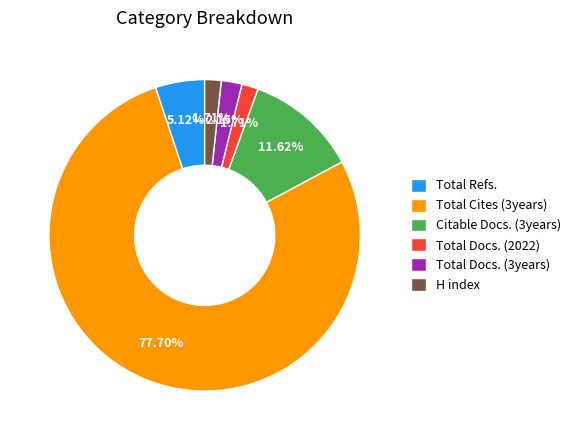

Does Total Refs. account for over 50% of the chart?

No